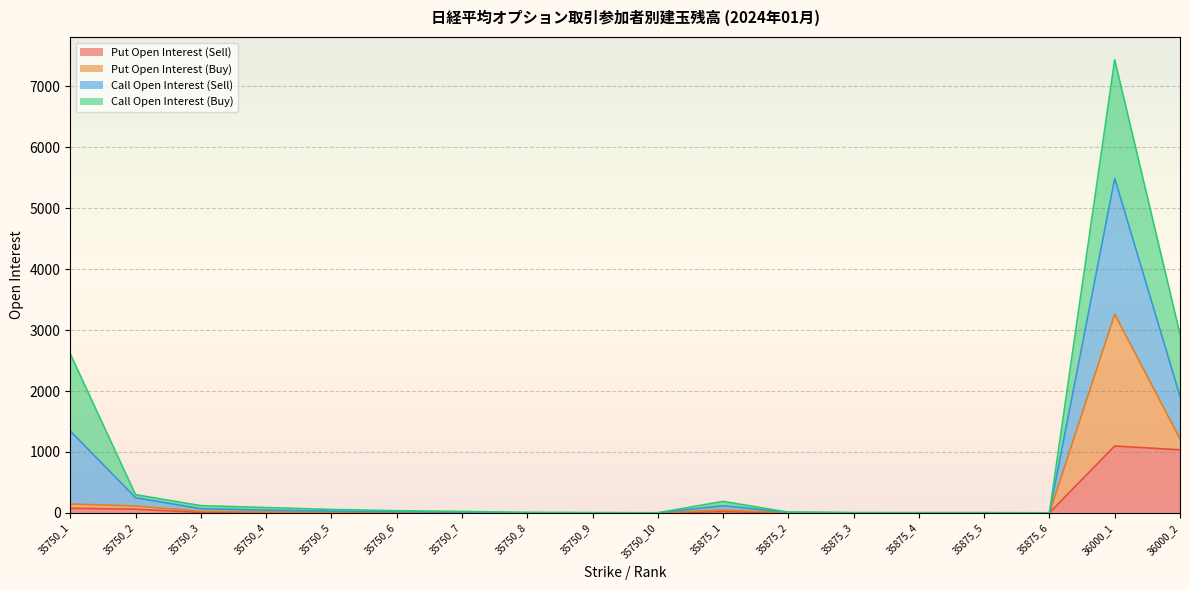

The Call Open Interest (Sell) series shows 7 at 35875_2. True or false?

False